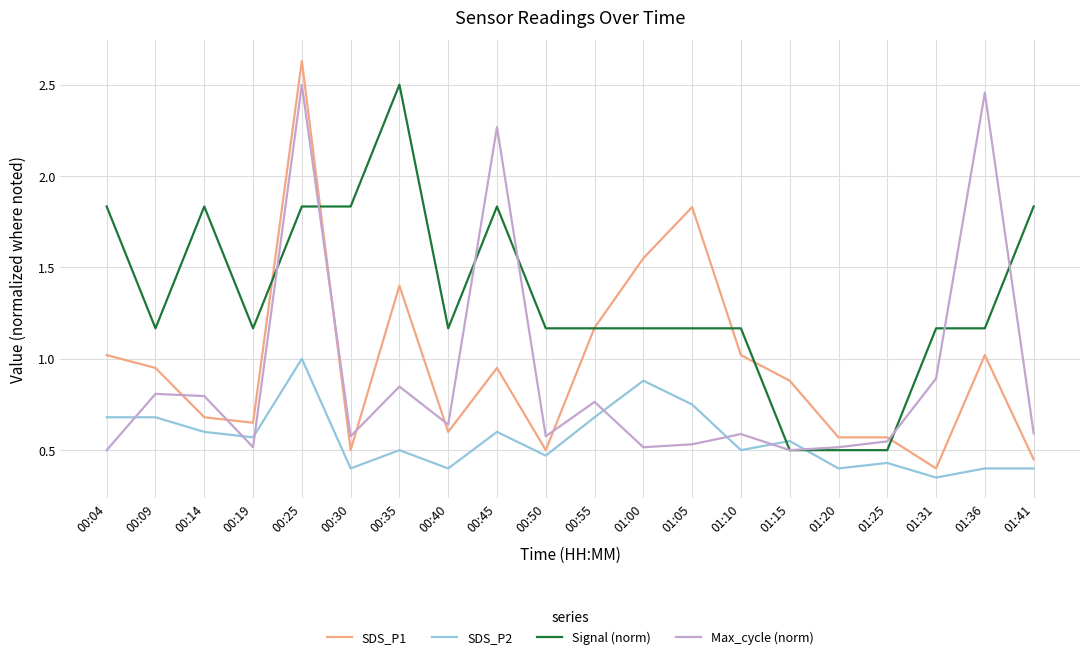

What position from the left is 00:55?

11